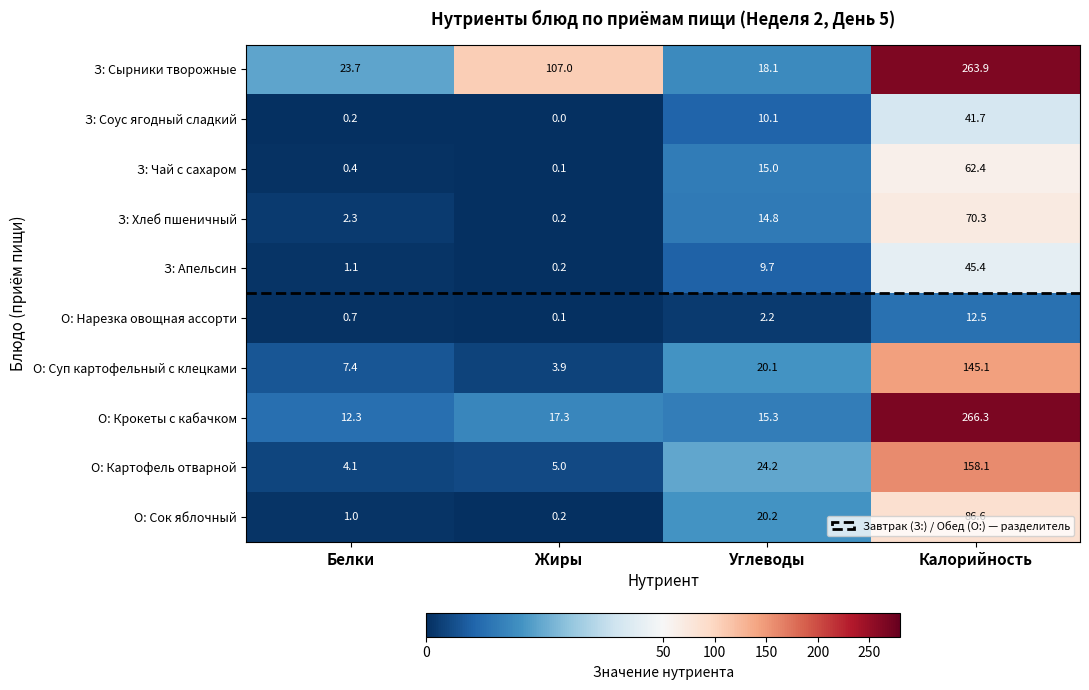

Read the З: Сырники творожные value at Жиры.

107.0